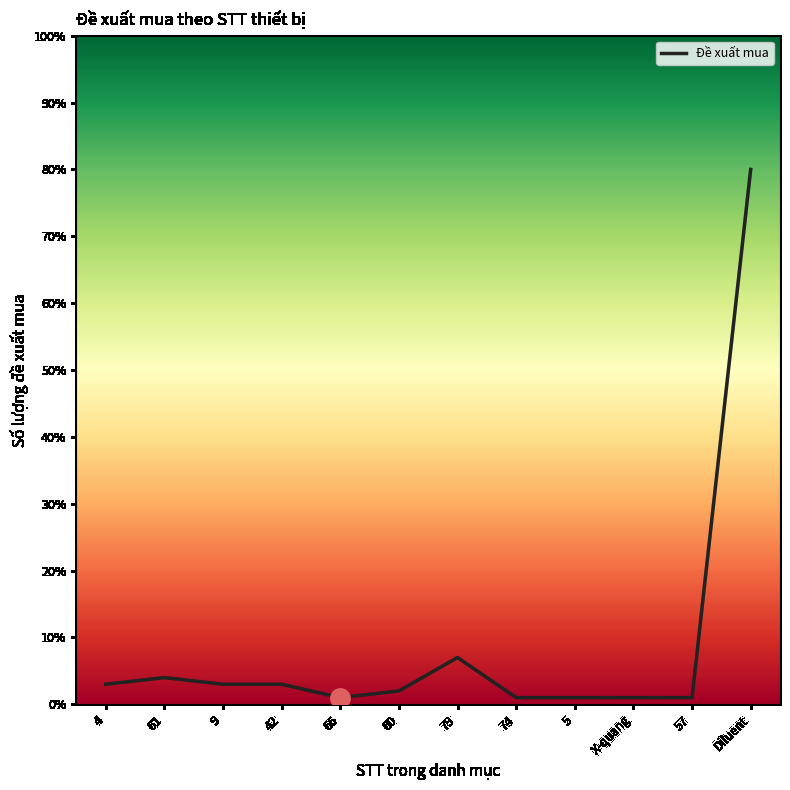

Reading left to right, list all the values displayed in this chart.

3	4	3	3	1	2	7	1	1	1	1	80